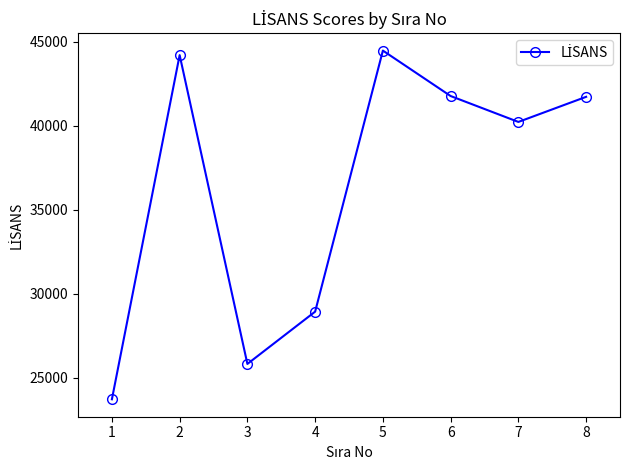

Where is the first local maximum?

2